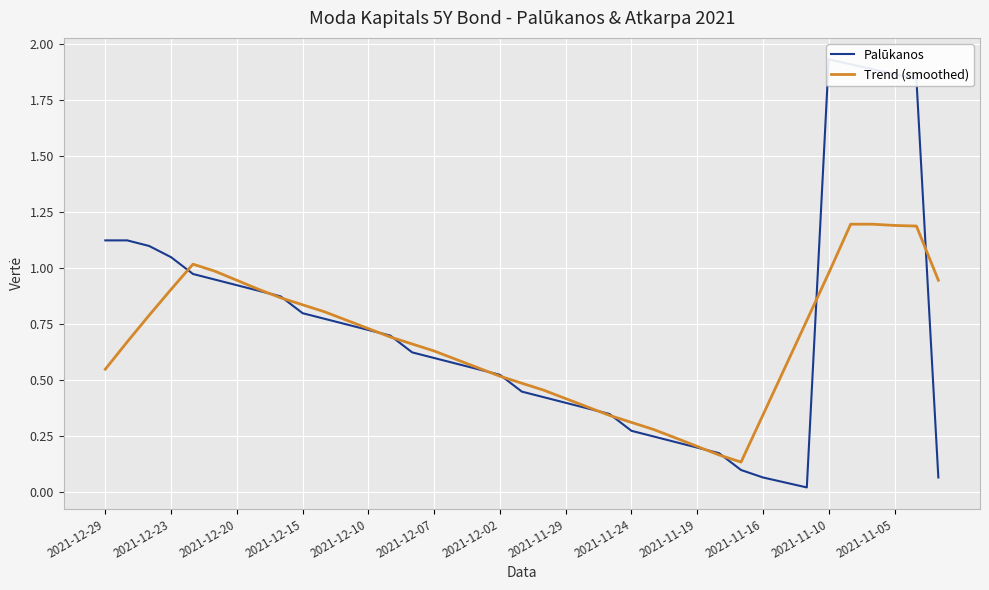

Reading left to right, extract all data points from this chart.

Palūkanos: 1.1	1.1	1.1	1.1	1.0	0.9	0.9	0.9	0.9	0.8	0.8	0.8	0.7	0.7	0.6	0.6	0.6	0.6	0.5	0.5	0.4	0.4	0.4	0.3	0.3	0.2	0.2	0.2	0.2	0.1	0.1	0.0	0.0	1.9	1.9	1.9	1.9	1.8	0.1
Trend (smoothed): 0.6	0.7	0.8	0.9	1.0	1.0	0.9	0.9	0.9	0.8	0.8	0.8	0.7	0.7	0.7	0.6	0.6	0.6	0.5	0.5	0.5	0.4	0.4	0.3	0.3	0.3	0.2	0.2	0.2	0.1	0.3	0.6	0.8	1.0	1.2	1.2	1.2	1.2	0.9